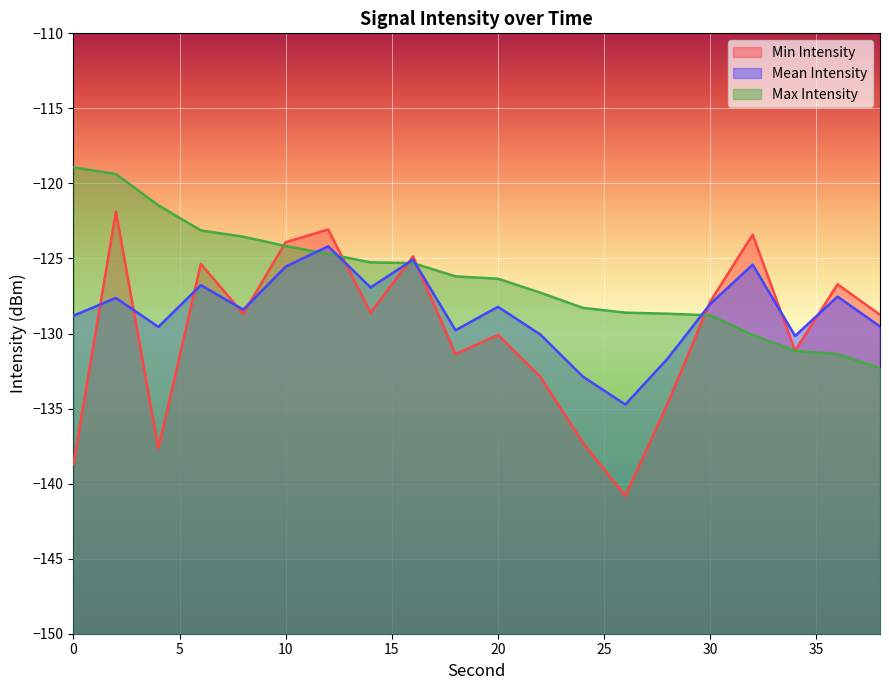

What is the value of the Mean Intensity point at the 5th from the left?

-128.4